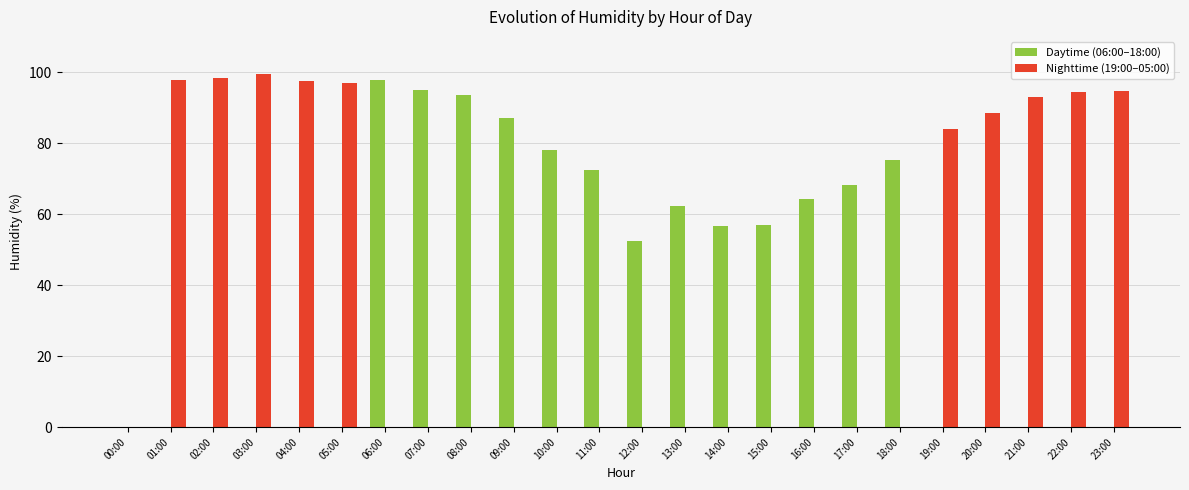

What is the sum of all Daytime (06:00–18:00) values?

960.7